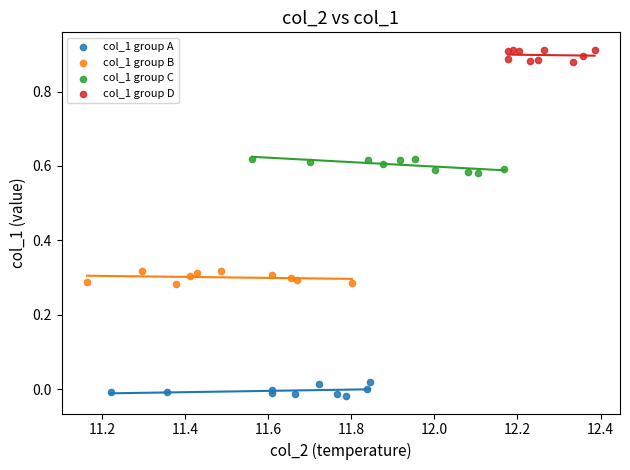

Which series contains the lowest Y value?

col_1 group A